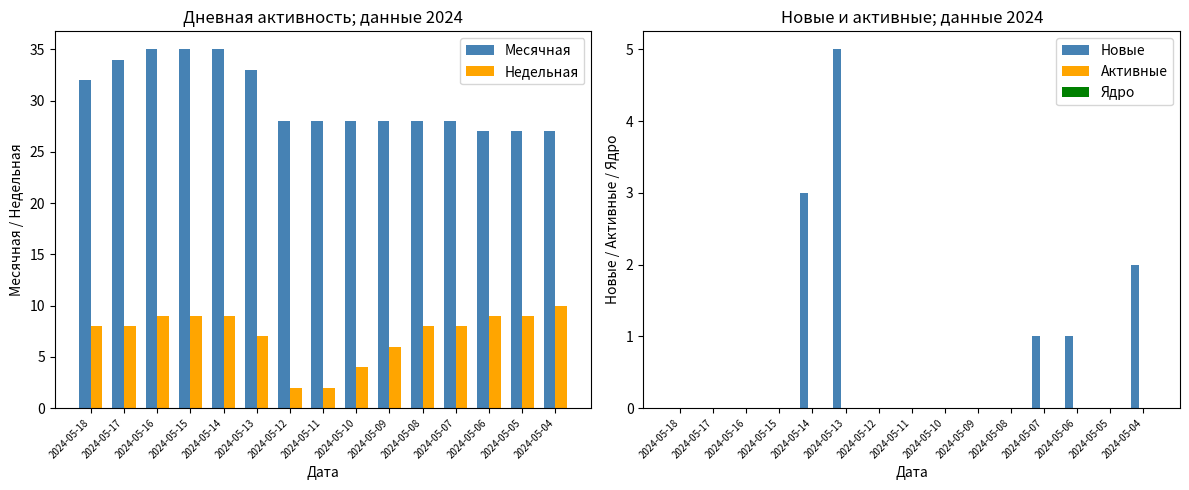

Does the chart contain stacked bars?

No